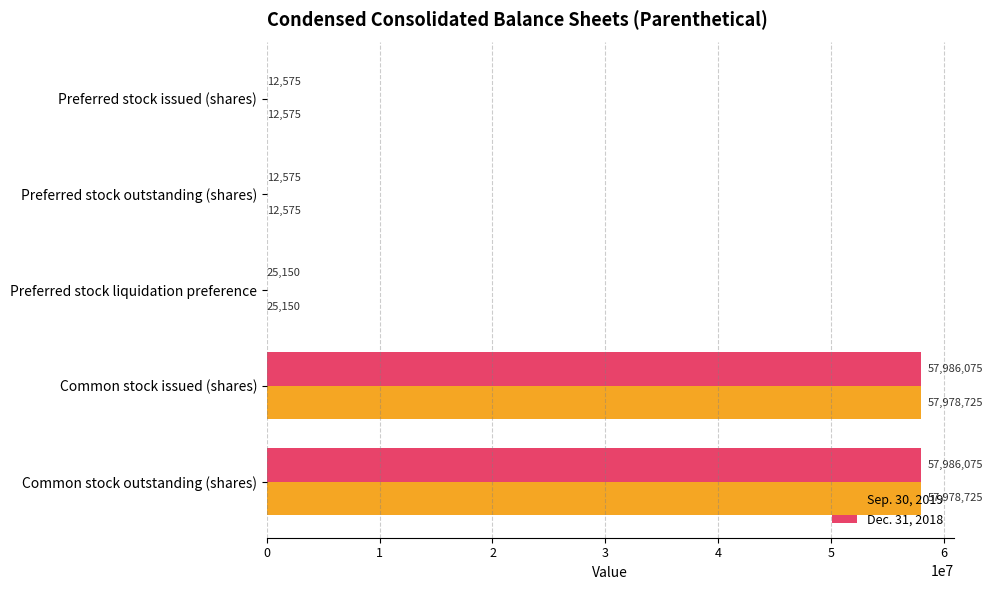

Which series changed the most between Preferred stock issued (shares) and Common stock issued (shares)?

Dec. 31, 2018